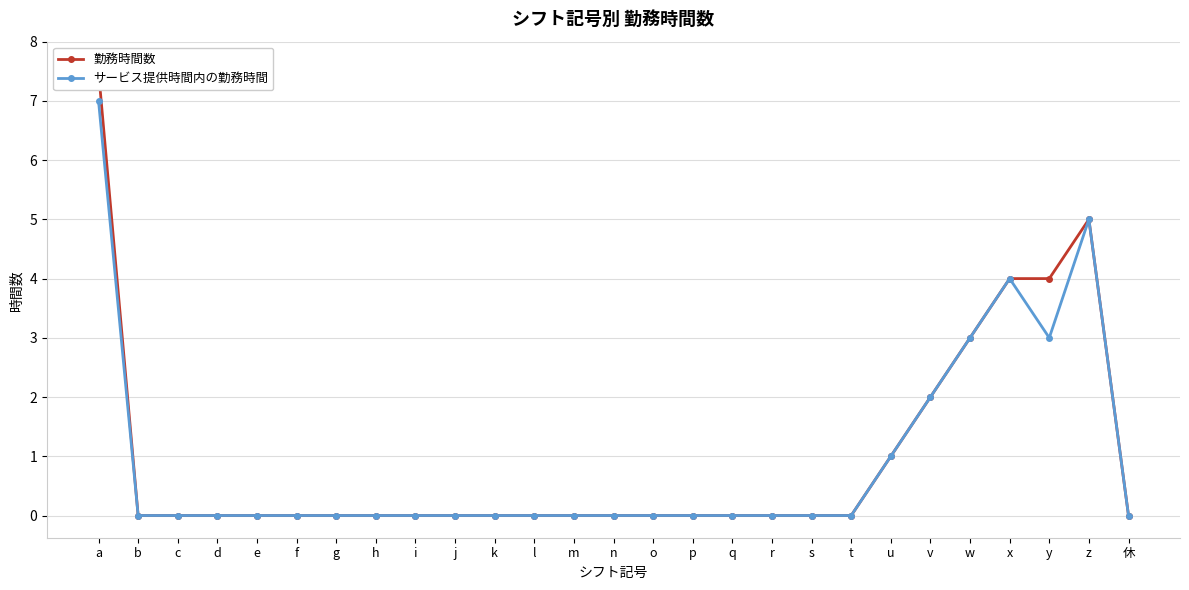

Is it true that サービス提供時間内の勤務時間 equals -4.5 at b?

False